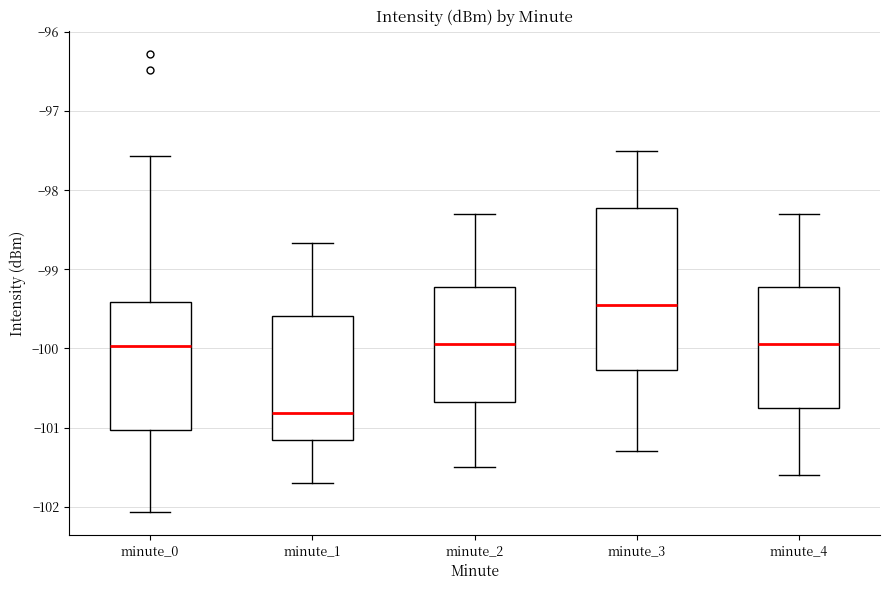

Where is the upper edge of the box for minute_3 on the y-axis? The values are not printed on the chart, so give them approximately, as read against the axis.

-98.2